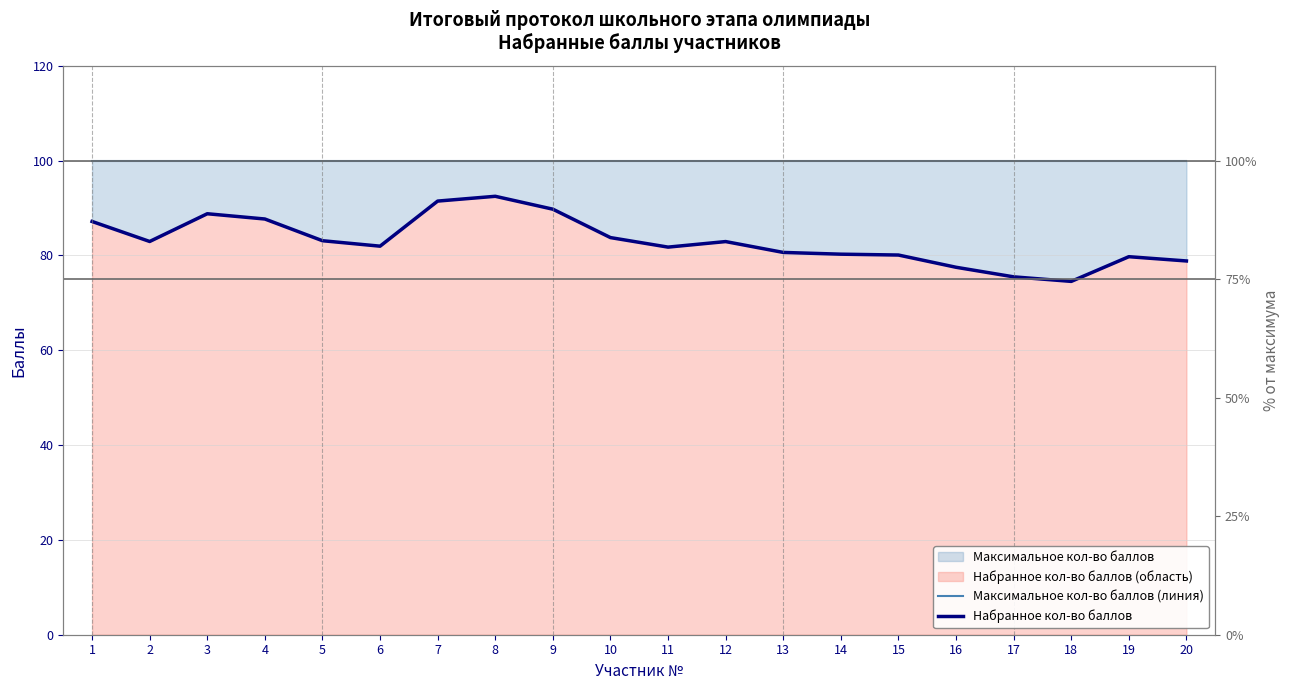

Reading left to right, extract all data points from this chart.

Максимальное кол-во баллов (линия): 100.0	100.0	100.0	100.0	100.0	100.0	100.0	100.0	100.0	100.0	100.0	100.0	100.0	100.0	100.0	100.0	100.0	100.0	100.0	100.0
Набранное кол-во баллов: 87.2	83.0	88.8	87.7	83.1	82.0	91.5	92.5	89.8	83.8	81.8	82.9	80.6	80.3	80.1	77.5	75.5	74.5	79.7	78.8